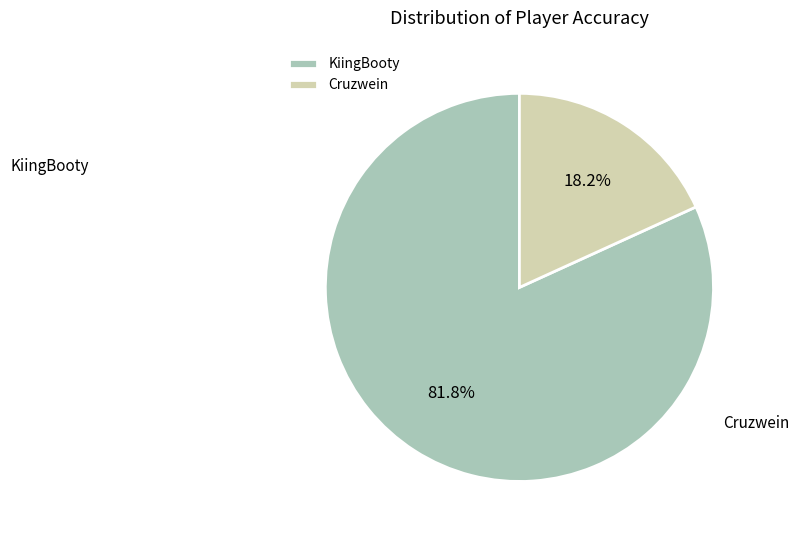

Which category has the biggest portion of the pie?

KiingBooty